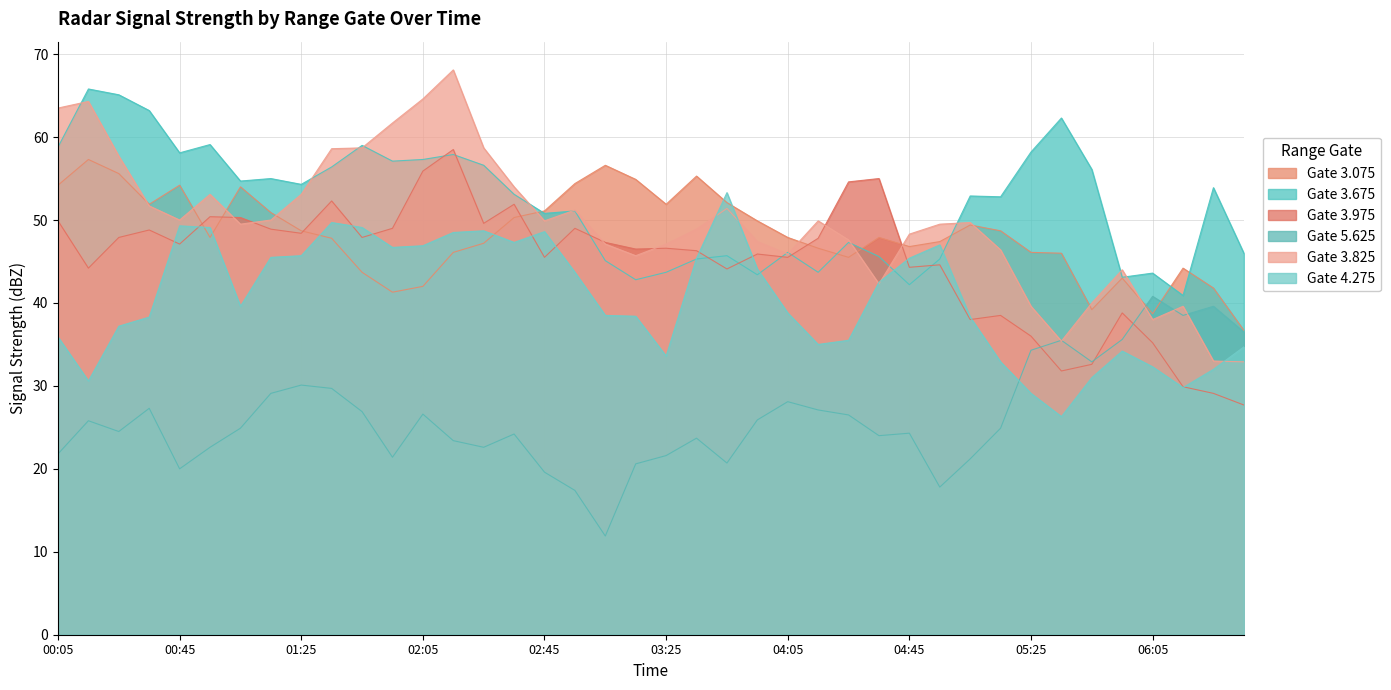

Which category has the highest value in the 3.075 series?

2015/04/16 00:15